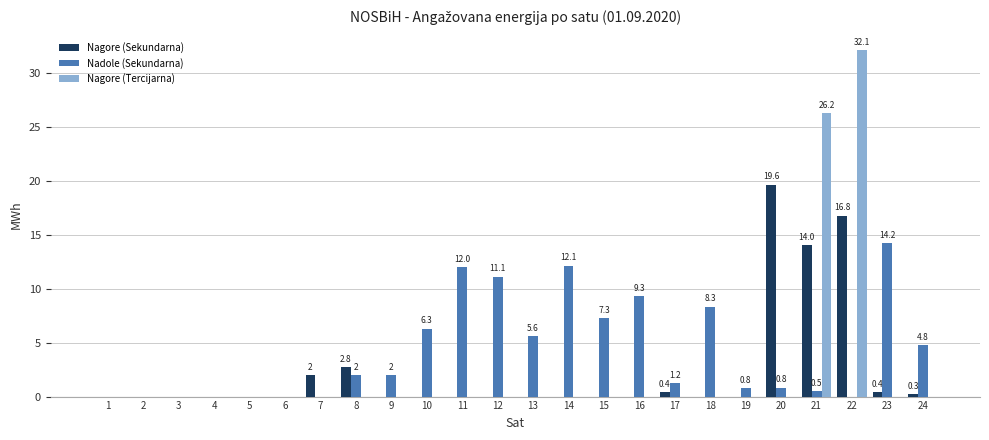

The value of Nagore (Tercijarna) at 13 is 10.8. True or false?

False